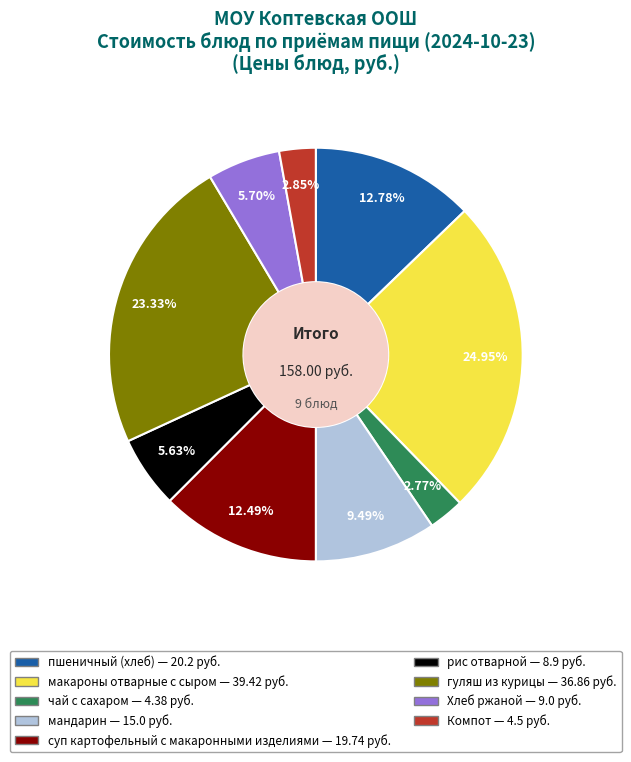

What is the ratio of the value at рис отварной to the value at Компот?

2.0